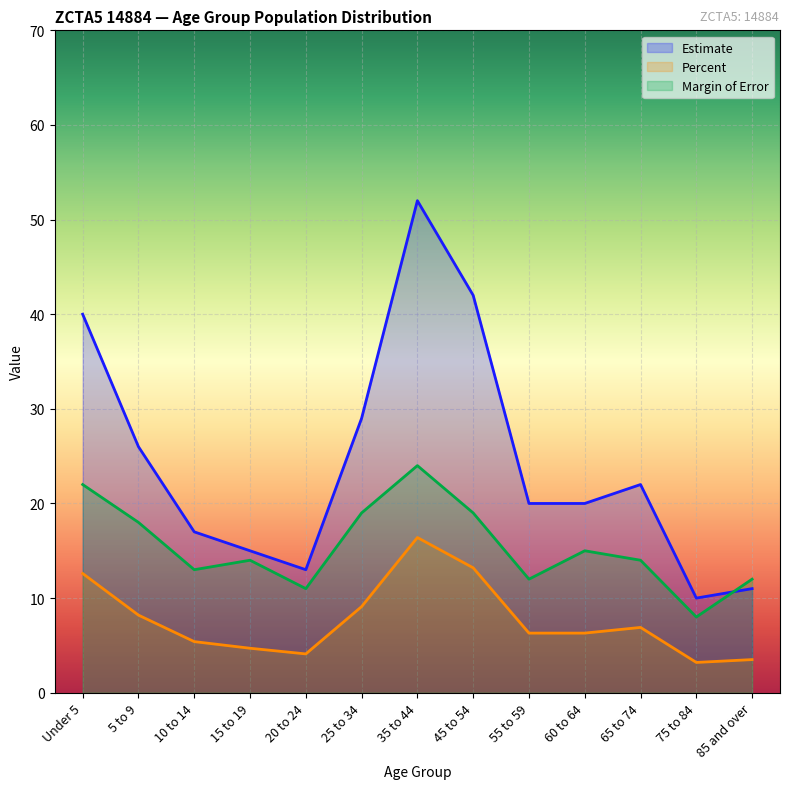

What is the average value of the Estimate series?

24.4